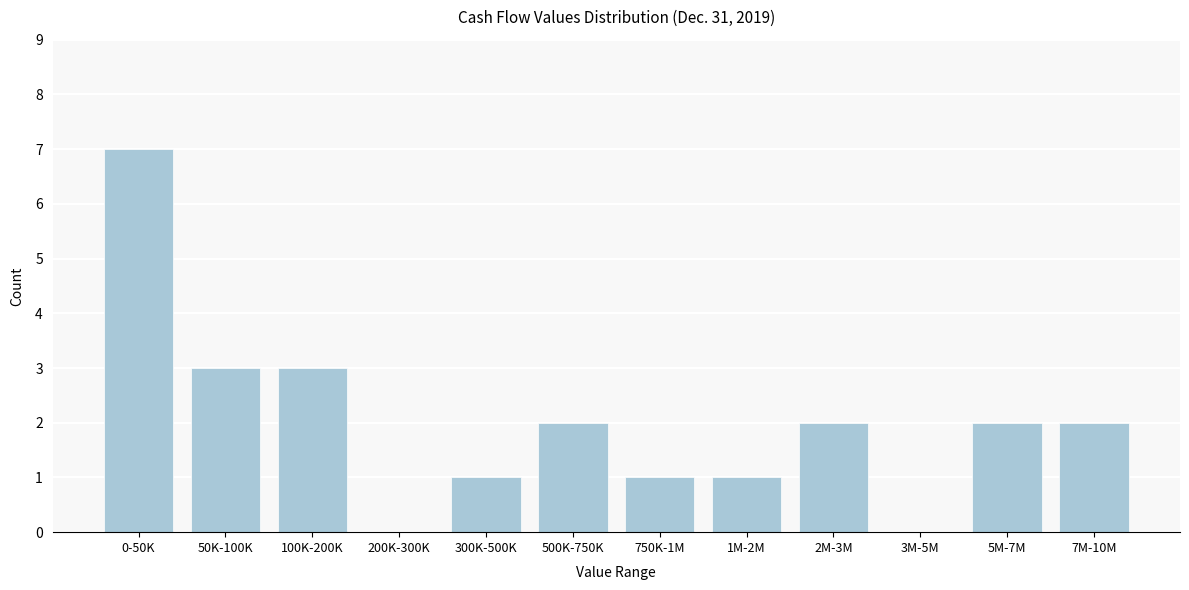

Reading left to right, extract all data points from this chart.

0-50K=7	50K-100K=3	100K-200K=3	200K-300K=0	300K-500K=1	500K-750K=2	750K-1M=1	1M-2M=1	2M-3M=2	3M-5M=0	5M-7M=2	7M-10M=2